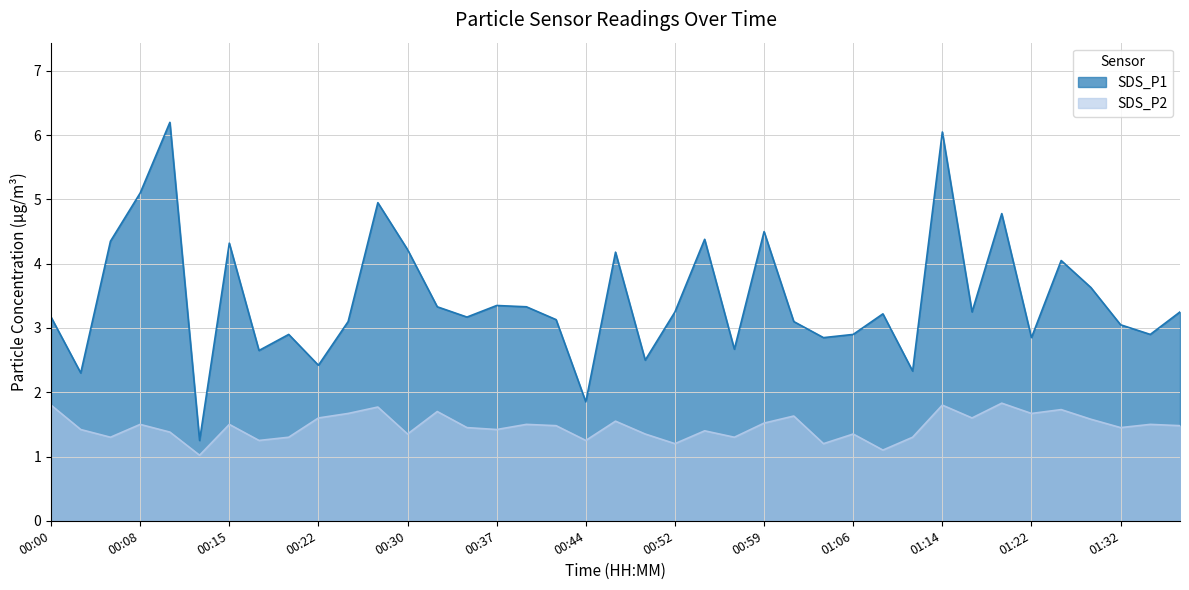

Is the value of SDS_P2 at 00:54 greater than the value of SDS_P1 at 00:17?

No